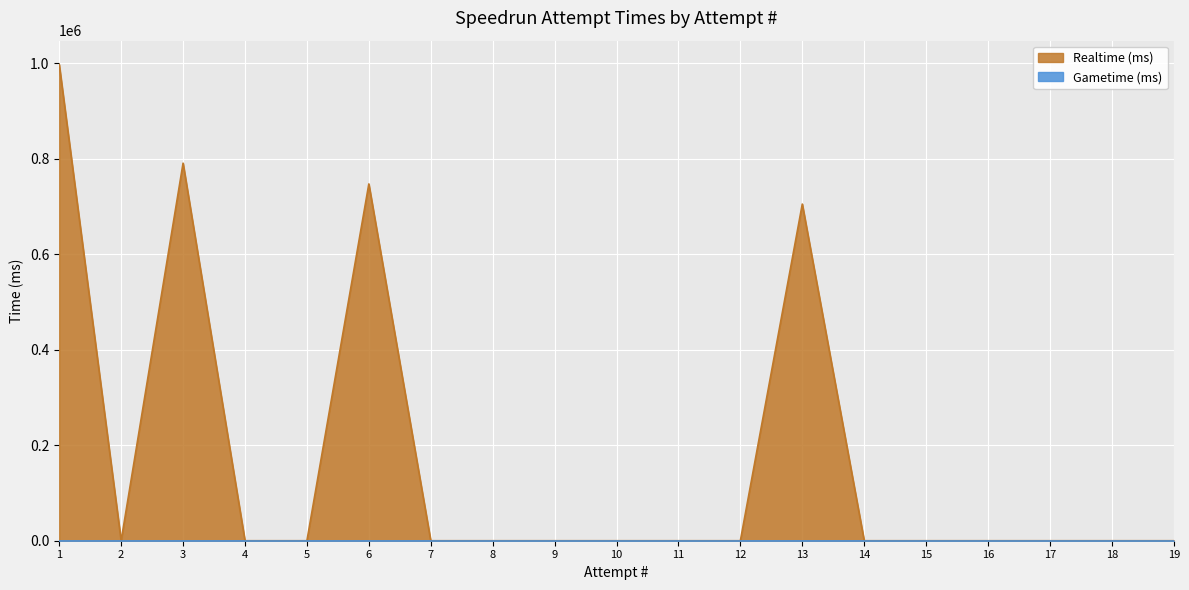

Rank the categories by value from highest to lowest.

1, 3, 6, 13, 2, 4, 5, 7, 8, 9, 10, 11, 12, 14, 15, 16, 17, 18, 19